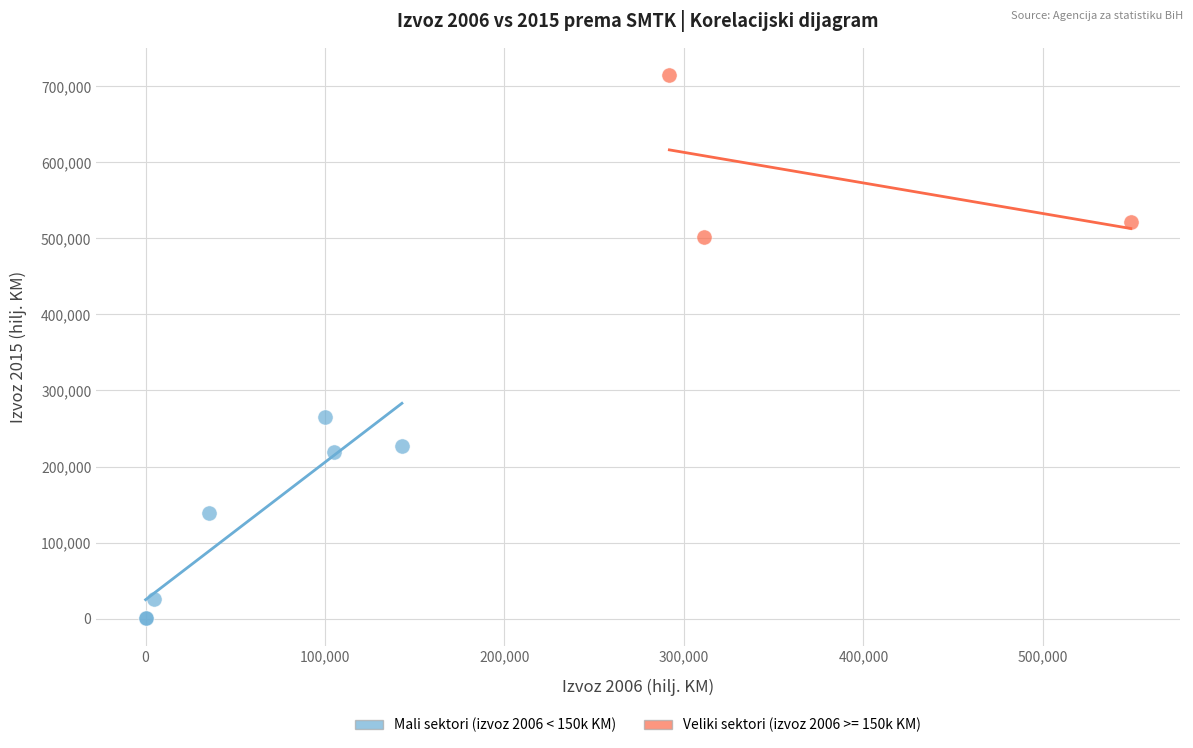

Which series reaches the maximum Y coordinate?

Veliki sektori (izvoz 2006 >= 150k KM)